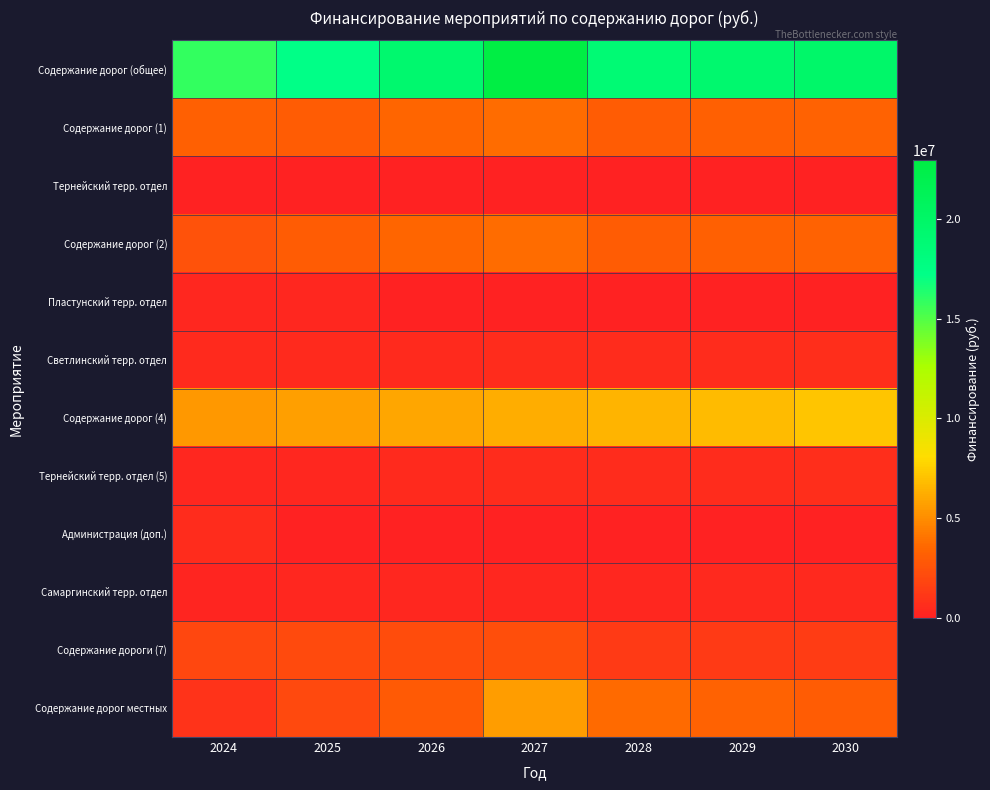

Reading right to left, list all the values displayed in this chart.

Содержание дорог (общее): 2030=19788184.5	2029=19350326.1	2028=18932522.2	2027=22985260.3	2026=19389266.7	2025=17181888.5	2024=15812457.1
Содержание дорог (1): 2030=3312132.5	2029=3160431.8	2028=3015679.2	2027=3700000.0	2026=3500000.0	2025=3000000.0	2024=3192414.8
Тернейский терр. отдел: 2030=0.0	2029=0.0	2028=0.0	2027=0.0	2026=0.0	2025=0.0	2024=0.0
Содержание дорог (2): 2030=3312132.5	2029=3160431.8	2028=3015679.2	2027=3700000.0	2026=3500000.0	2025=3000000.0	2024=2500000.0
Пластунский терр. отдел: 2030=0.0	2029=0.0	2028=0.0	2027=0.0	2026=0.0	2025=300000.0	2024=279440.0
Светлинский терр. отдел: 2030=632086.4	2029=603135.8	2028=575511.3	2027=549152.0	2026=524000.0	2025=500000.0	2024=500000.0
Содержание дорог (4): 2030=7151208.2	2029=6823672.0	2028=6511137.4	2027=6212917.3	2026=5928356.2	2025=5656828.5	2024=5397737.1
Тернейский терр. отдел (5): 2030=632086.4	2029=603135.8	2028=575511.3	2027=549152.0	2026=524000.0	2025=300000.0	2024=300000.0
Администрация (доп.): 2030=0.0	2029=0.0	2028=0.0	2027=0.0	2026=0.0	2025=0.0	2024=550034.8
Самаргинский терр. отдел: 2030=379251.8	2029=361881.5	2028=345306.8	2027=329491.2	2026=314400.0	2025=300000.0	2024=192460.8
Содержание дороги (7): 2030=1395070.2	2029=1331173.9	2028=1270204.1	2027=2300000.0	2026=2200000.0	2025=2100000.0	2024=1953000.0
Содержание дорог местных: 2030=2974216.5	2029=3306463.5	2028=3623493.0	2027=5644547.7	2026=2898510.4	2025=2025060.0	2024=947369.6